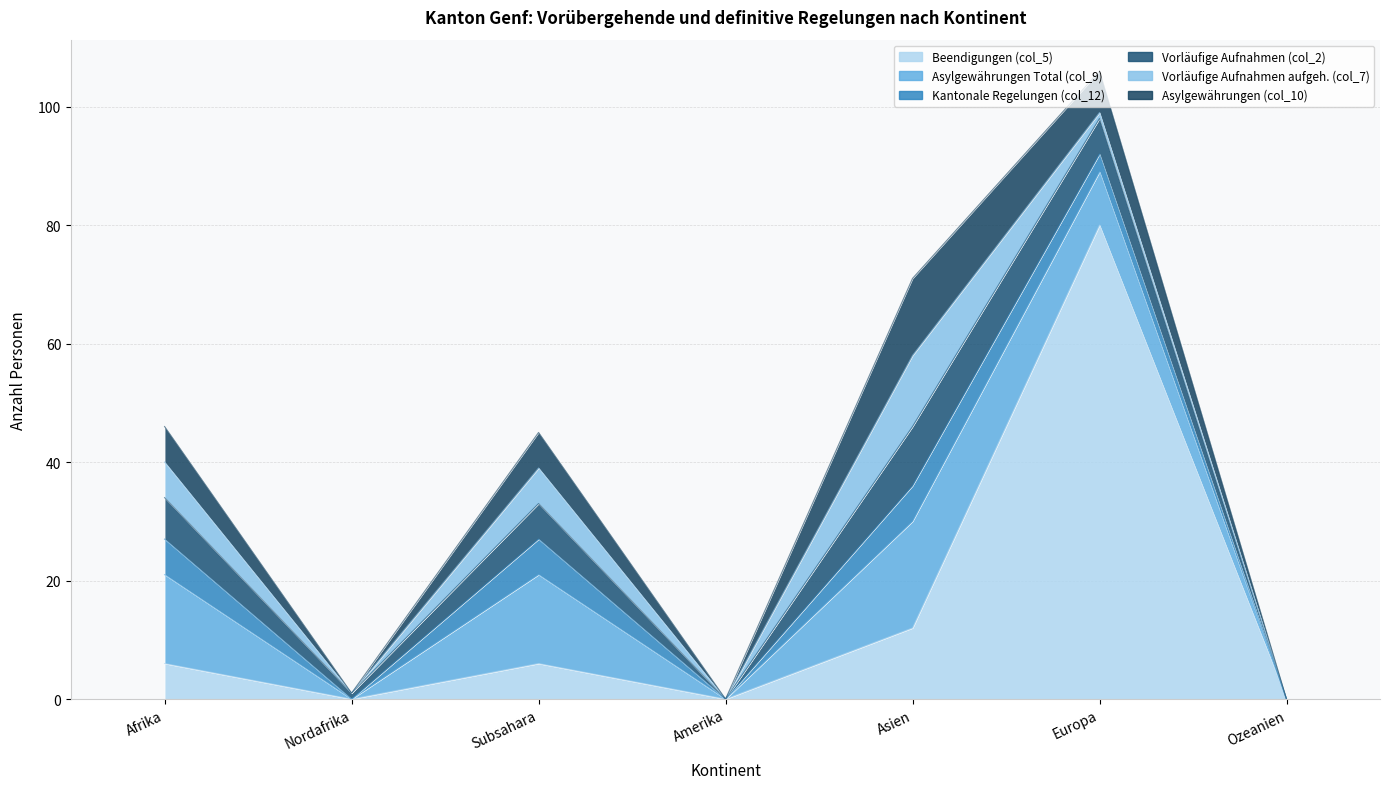

True or false: Asylgewährungen Total (col_9) and Kantonale Regelungen (col_12) intersect in this chart.

False